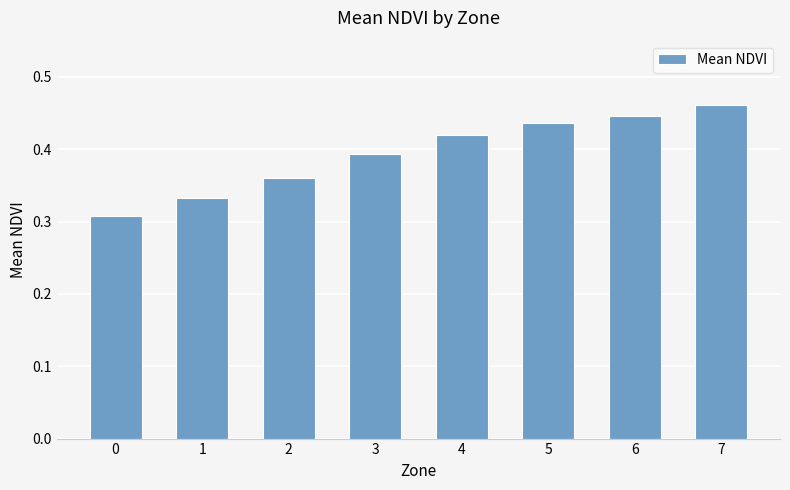

Rank the categories by value from lowest to highest.

0, 1, 2, 3, 4, 5, 6, 7